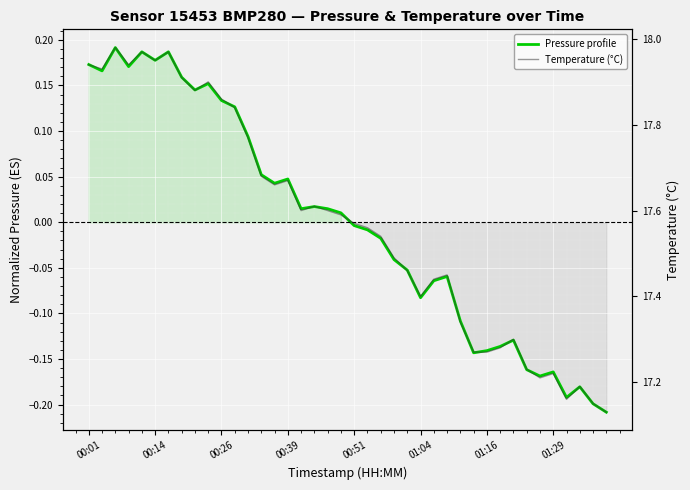

Between 16 and 39, which series saw the biggest shift?

Temperature (°C)